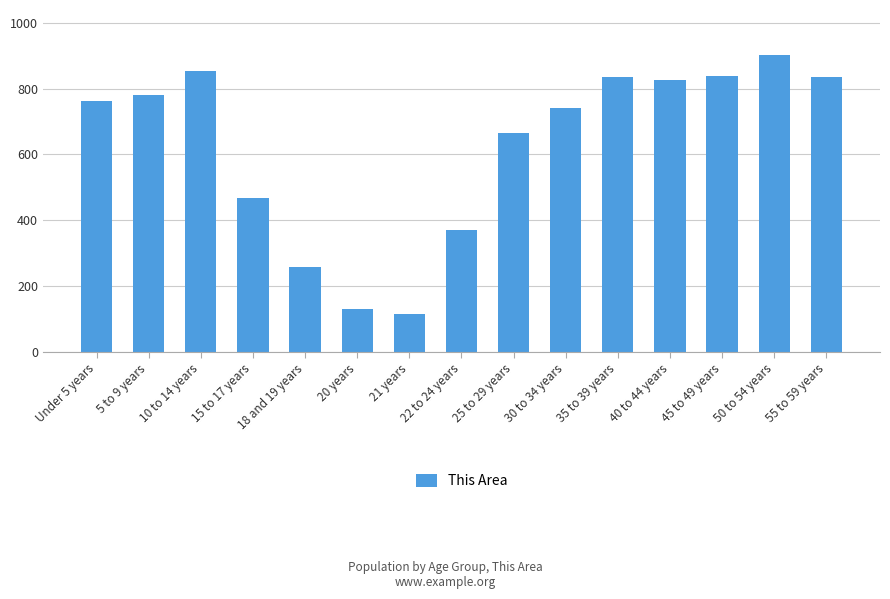

What is the sum of all values?

9380